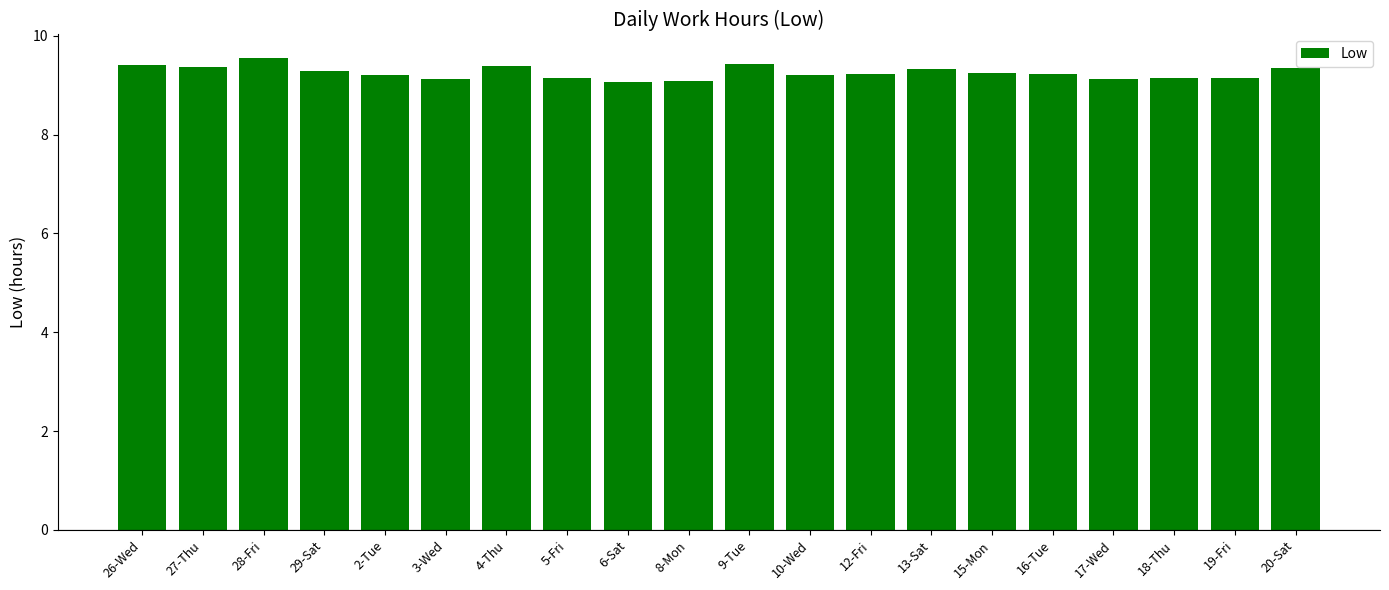

What is the label of the 1st bar from the right?

20-Sat